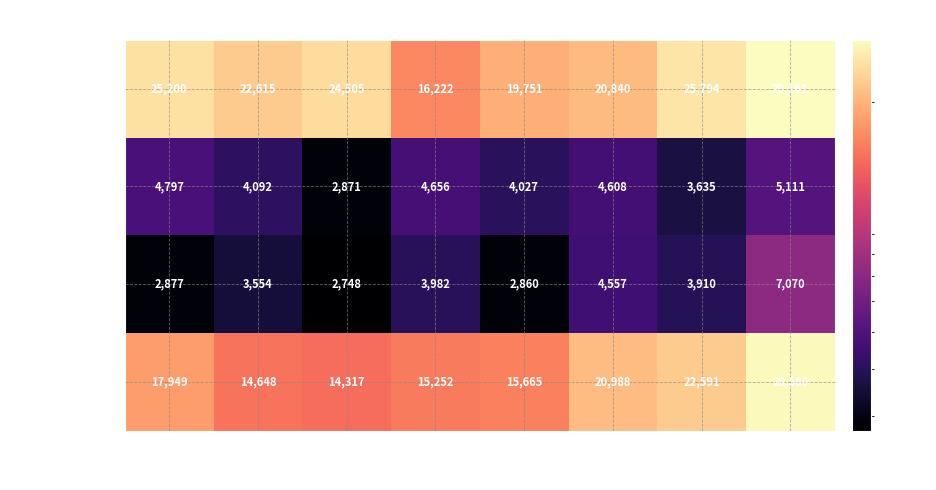

Where is Lugo nearest to the value 3991?

2018